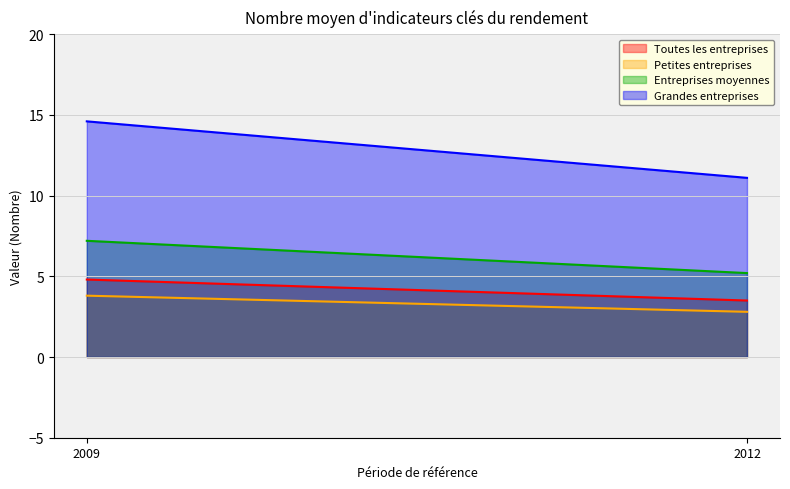

The Entreprises moyennes series shows 5.2 at 2012. True or false?

True